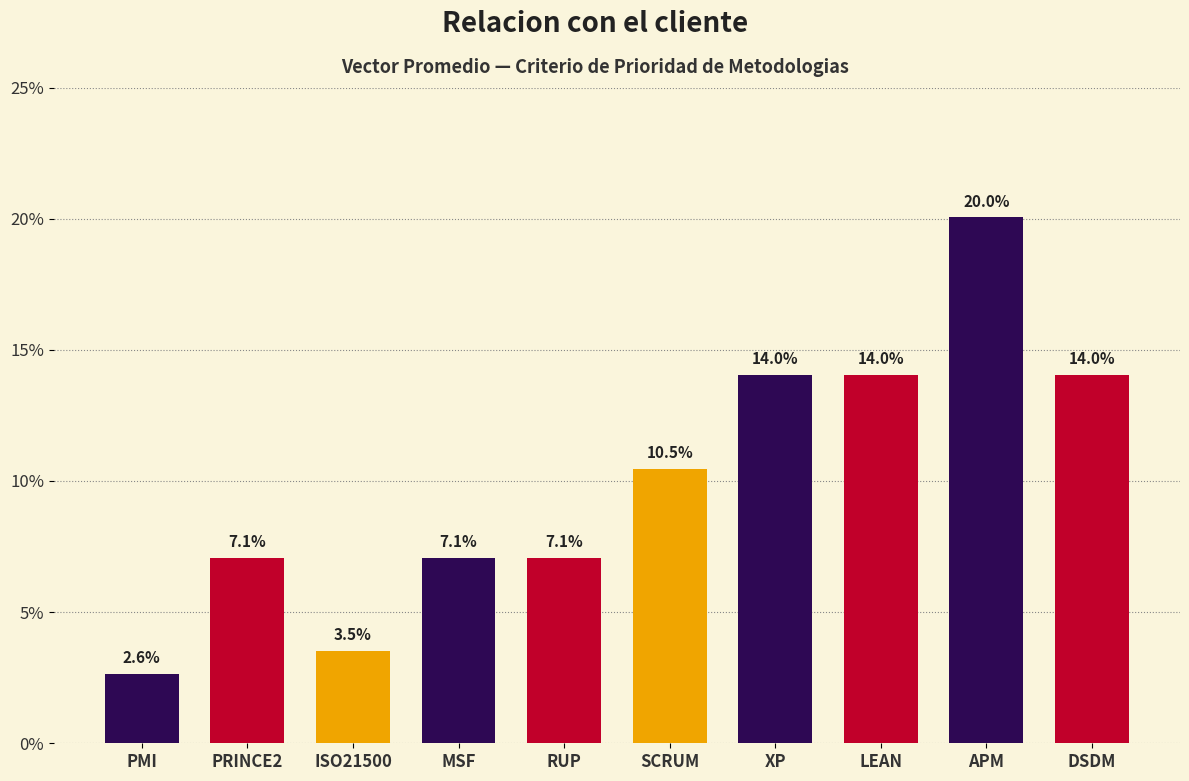

Which has a higher value, PRINCE2 or APM?

APM